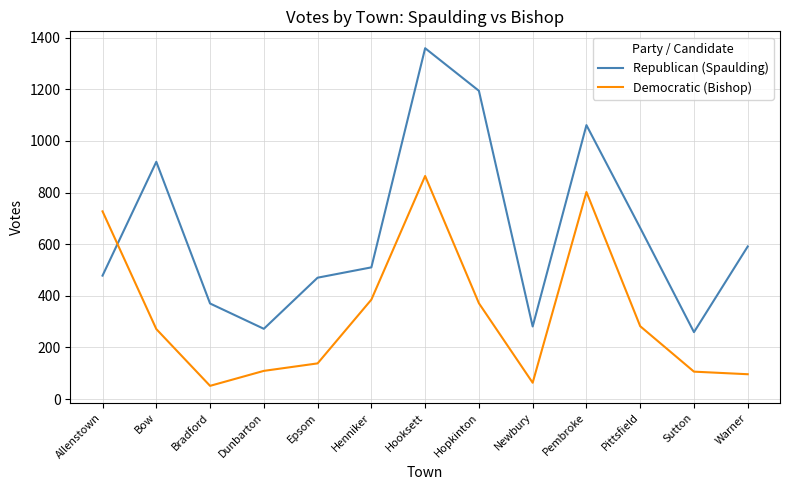

What is the spread (max minus min) of values at Hooksett?

495